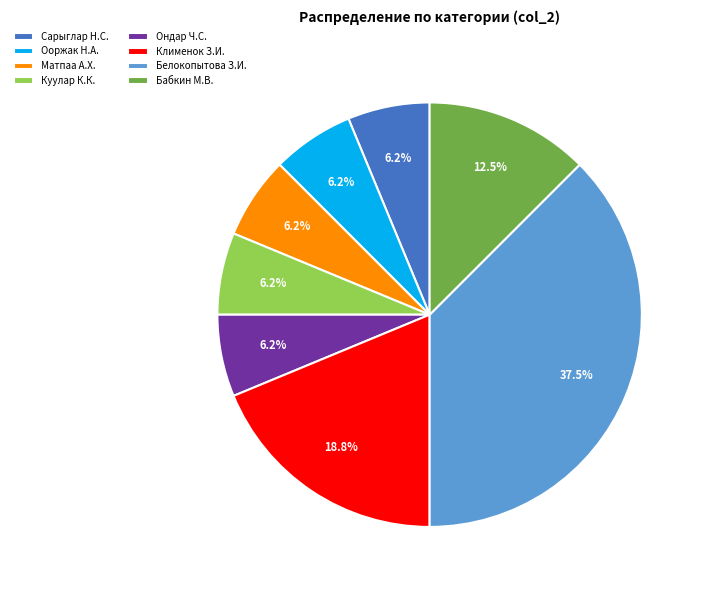

Is Куулар К.К. the majority of the pie?

No